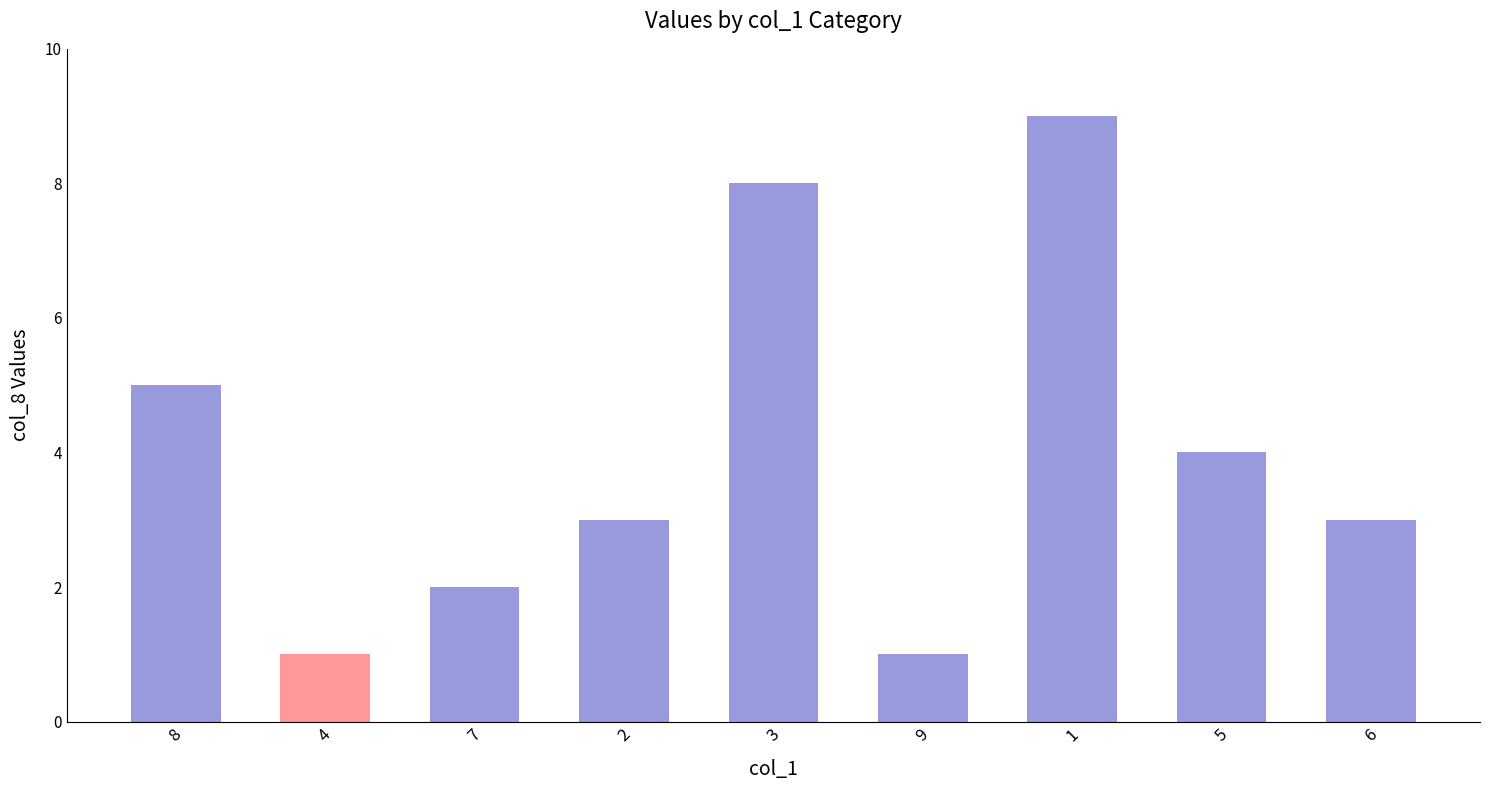

Count the number of data series in this chart.

1